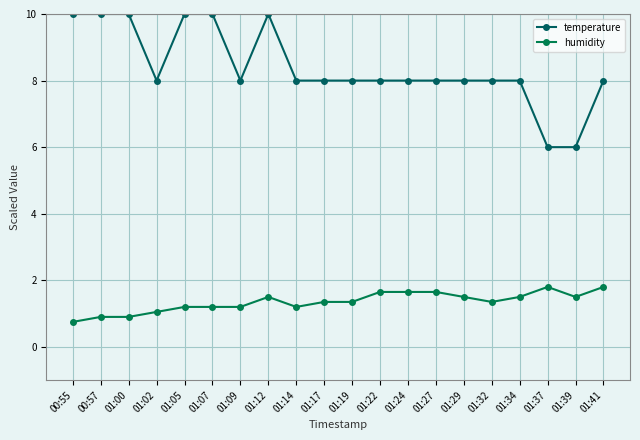

Where does the temperature series first go above 7?

00:55